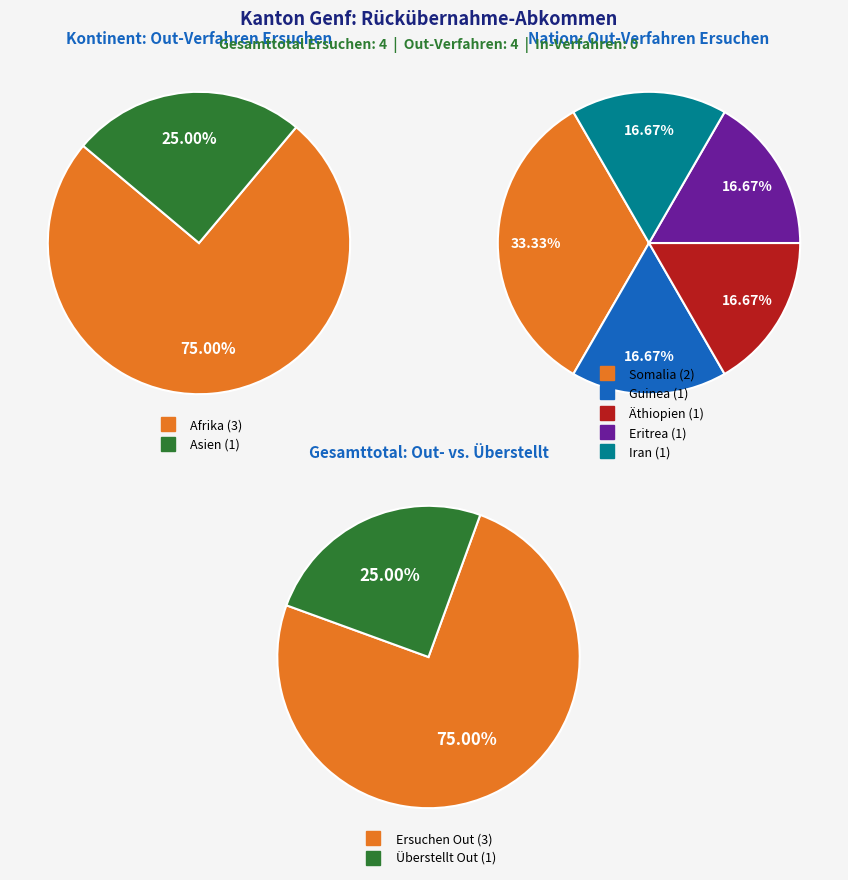

How many slices are in this pie chart?

5